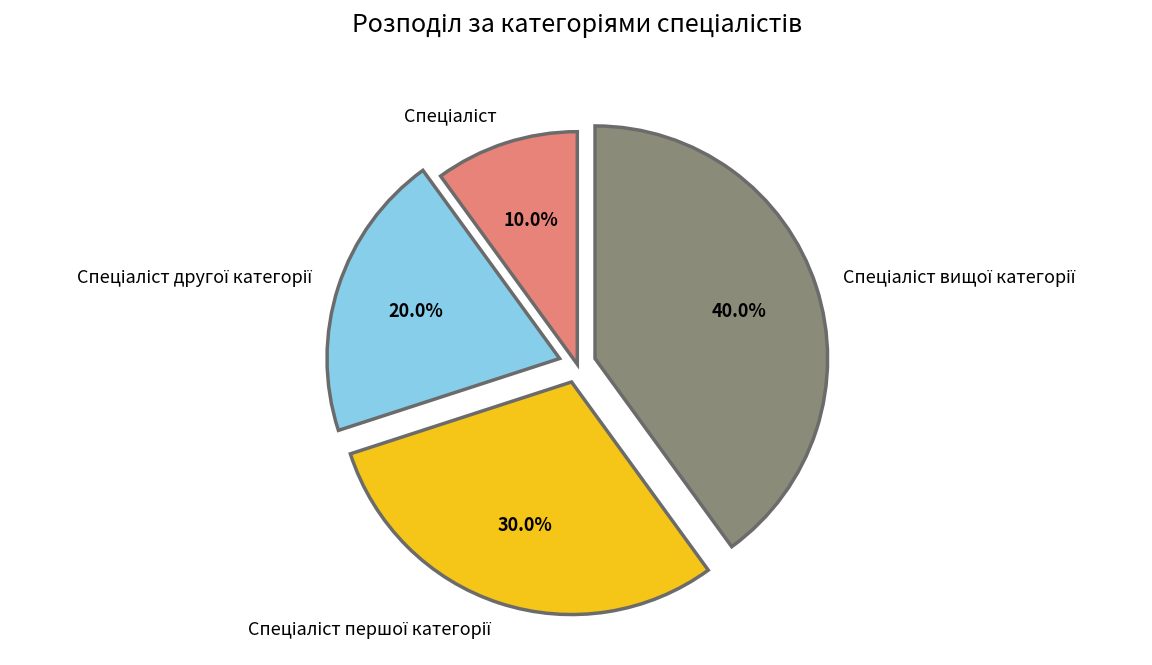

Does any single category account for the majority?

No